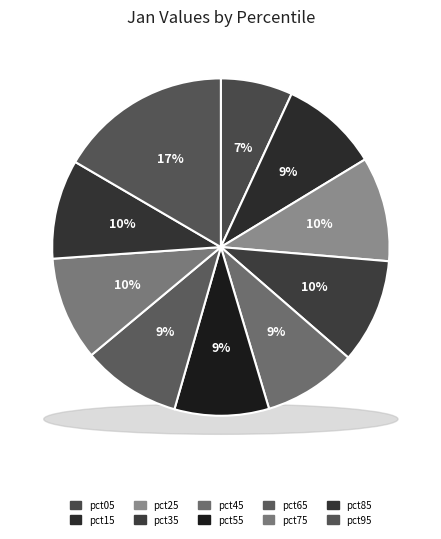

To the nearest percent, what is the difference between the largest and smallest slice percentages?

10%